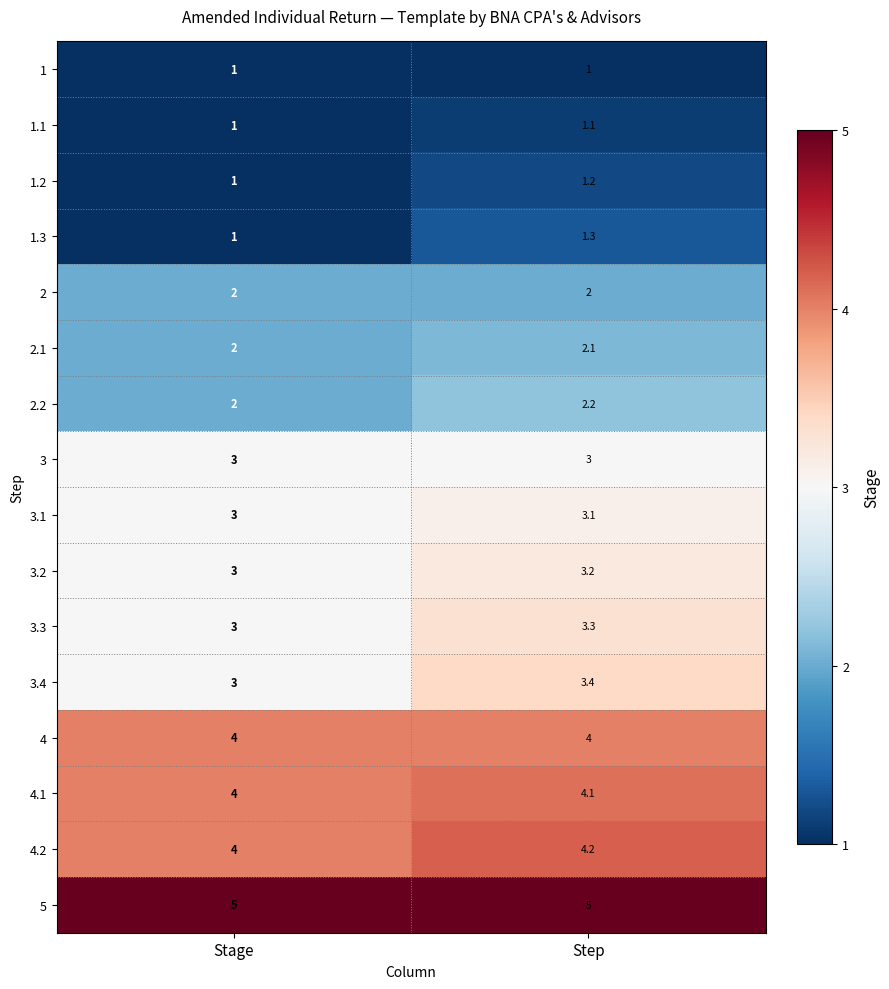

What is the lowest value of the 3.3 series?

3.0